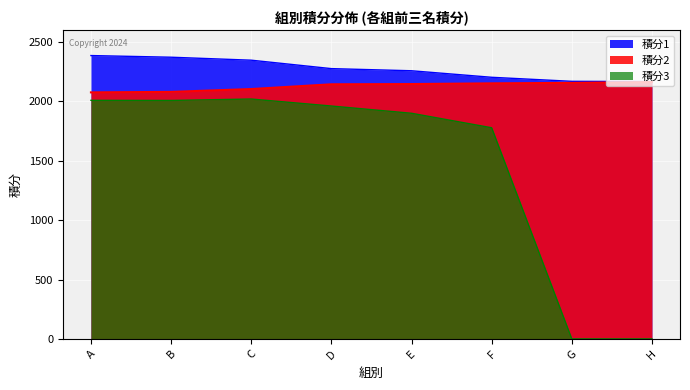

The value of 積分2 at A is 2076. True or false?

True